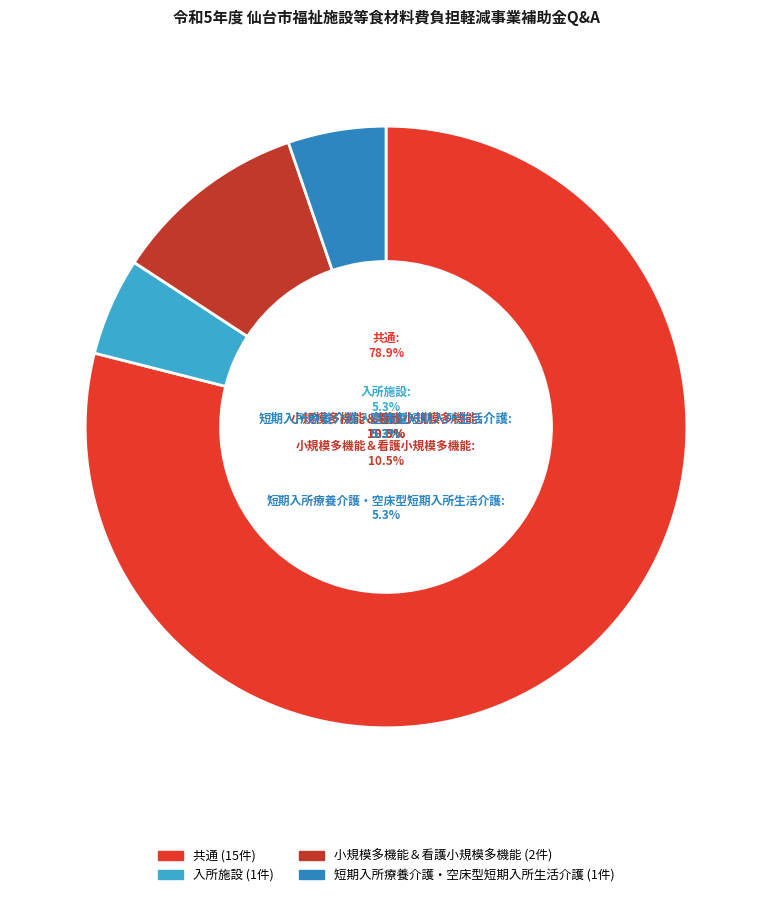

To the nearest percent, what is the combined percentage of 小規模多機能＆看護小規模多機能 and 共通?

89%